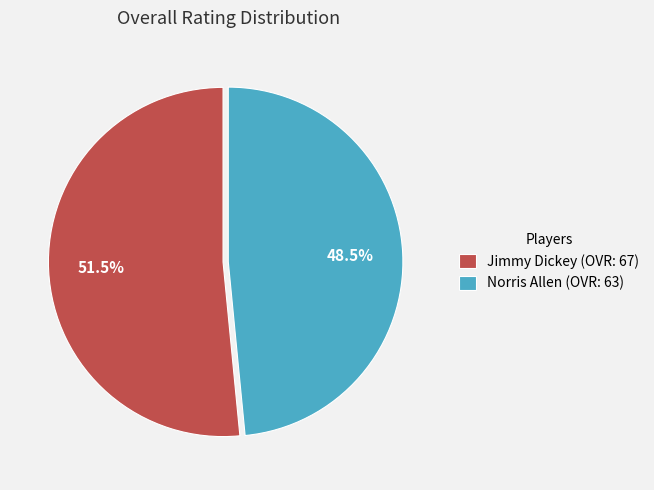

Rank the categories by value from lowest to highest.

Norris Allen, Jimmy Dickey